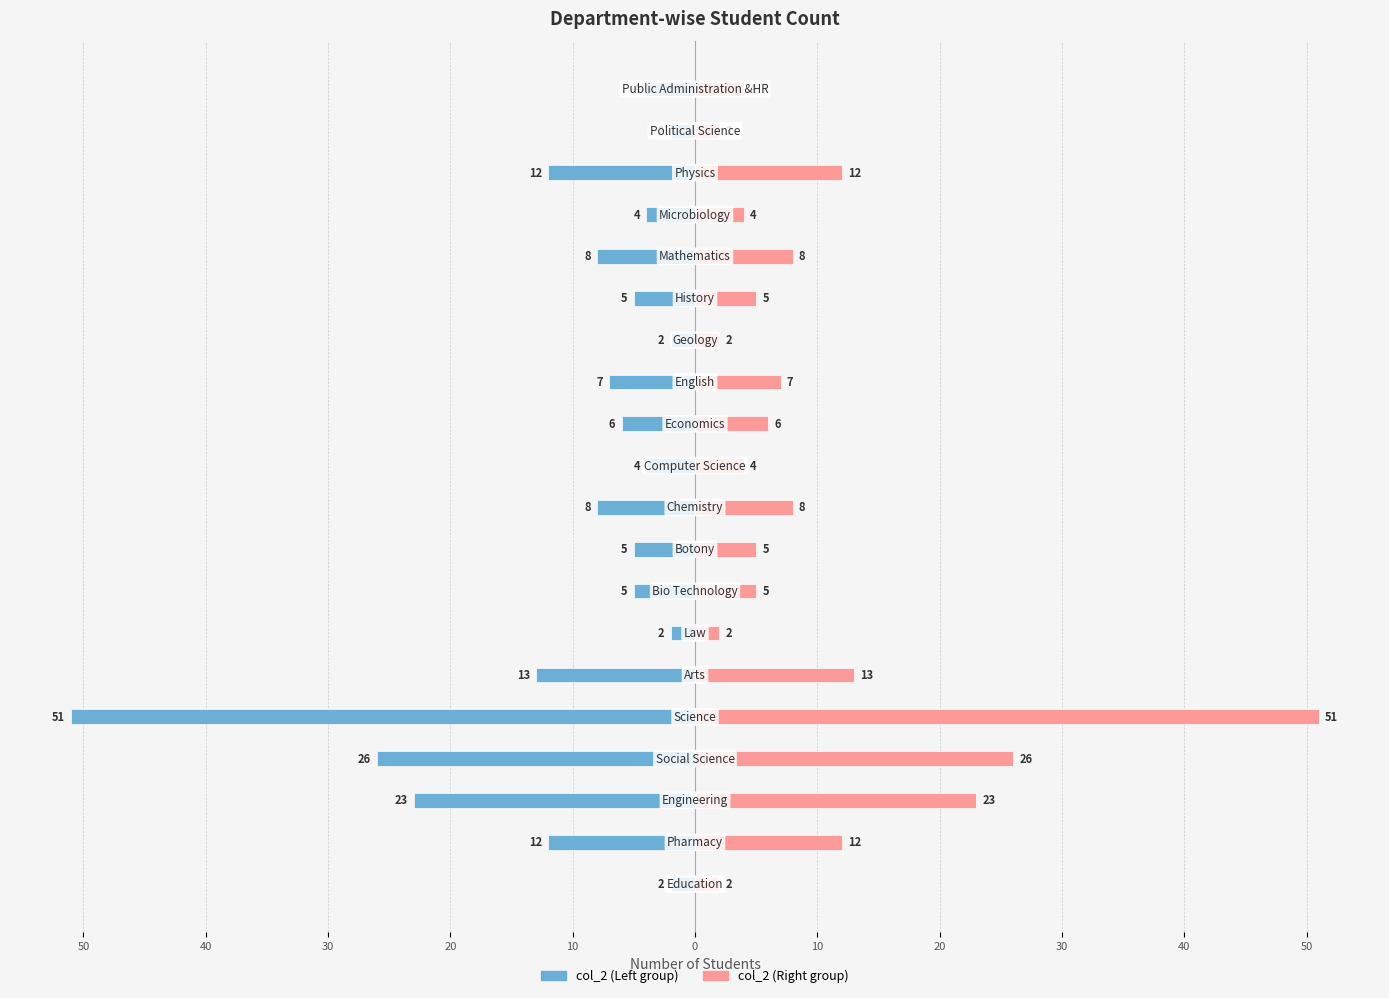

How many groups of bars are there?

20